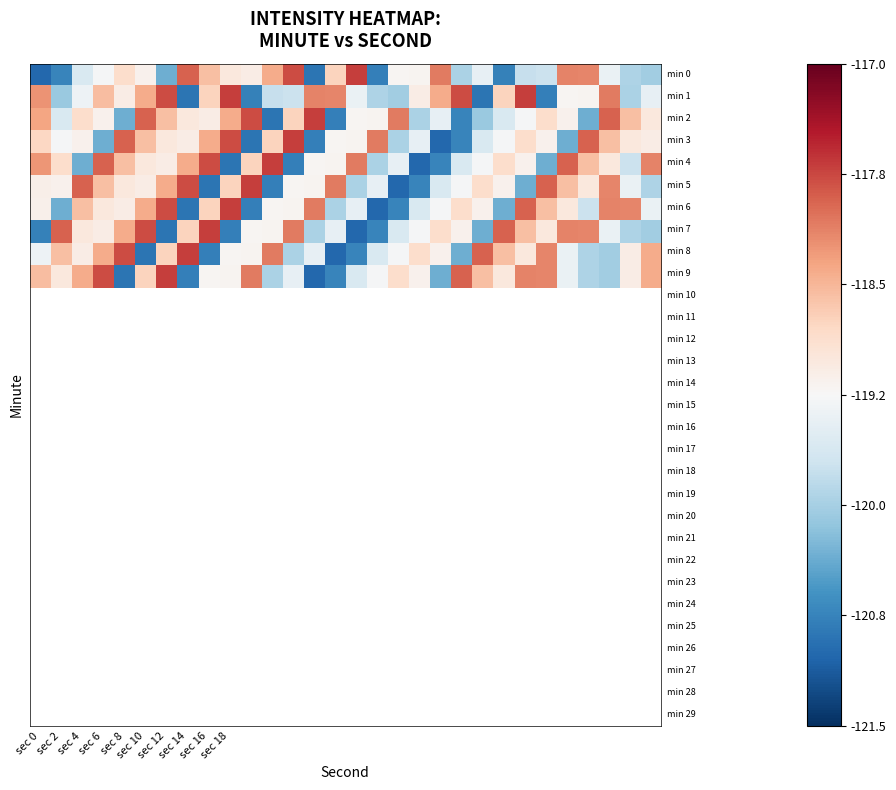

How many distinct data groups are displayed?

10